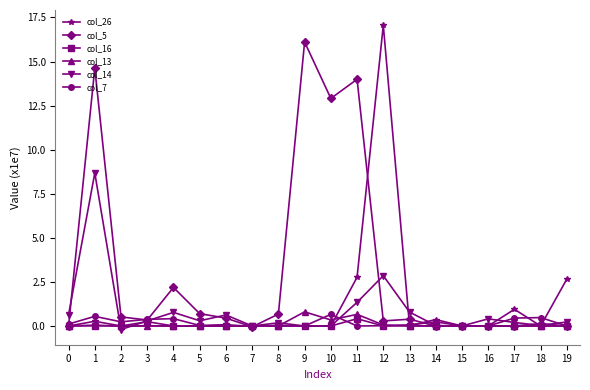

True or false: col_16 and col_7 intersect in this chart.

True